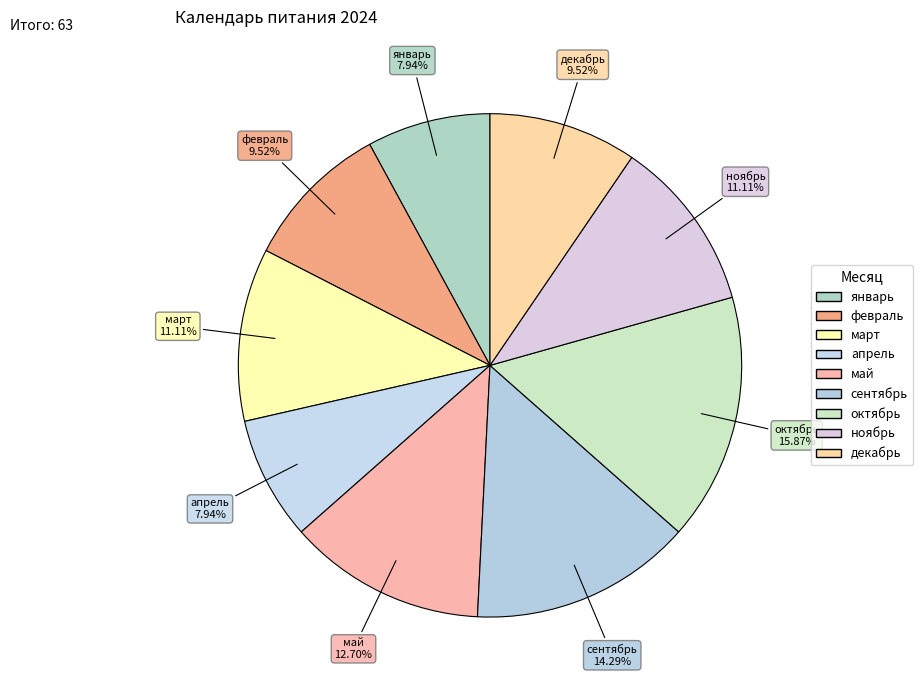

To the nearest percent, what is the difference between the largest and smallest slice percentages?

8%